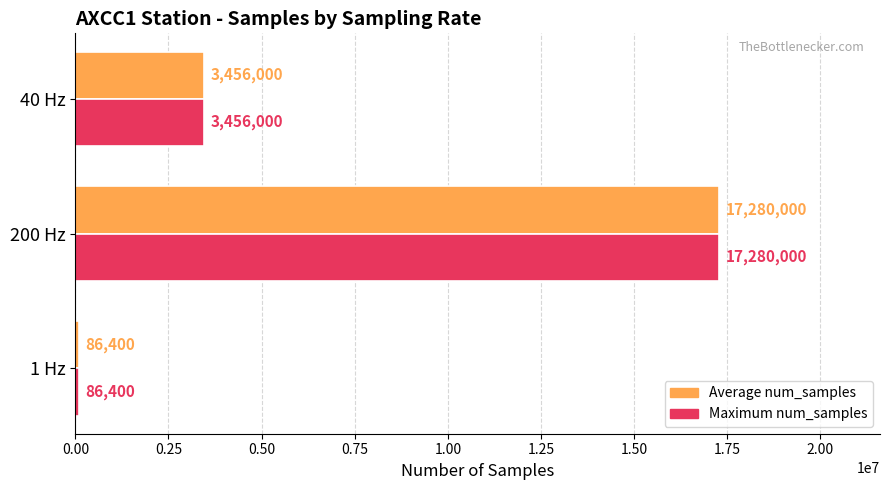

What are all the series names shown in the legend?

Average num_samples, Maximum num_samples